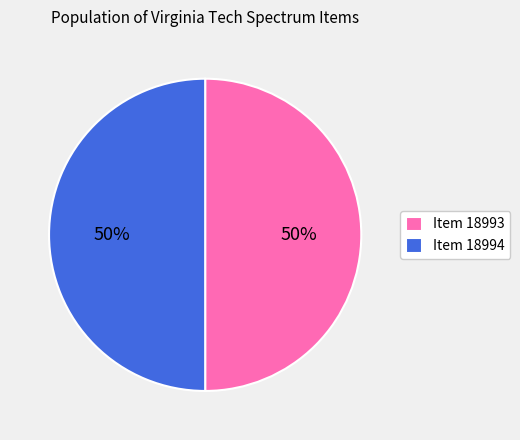

To the nearest percent, what is the combined percentage of Item 18993 and Item 18994?

100%